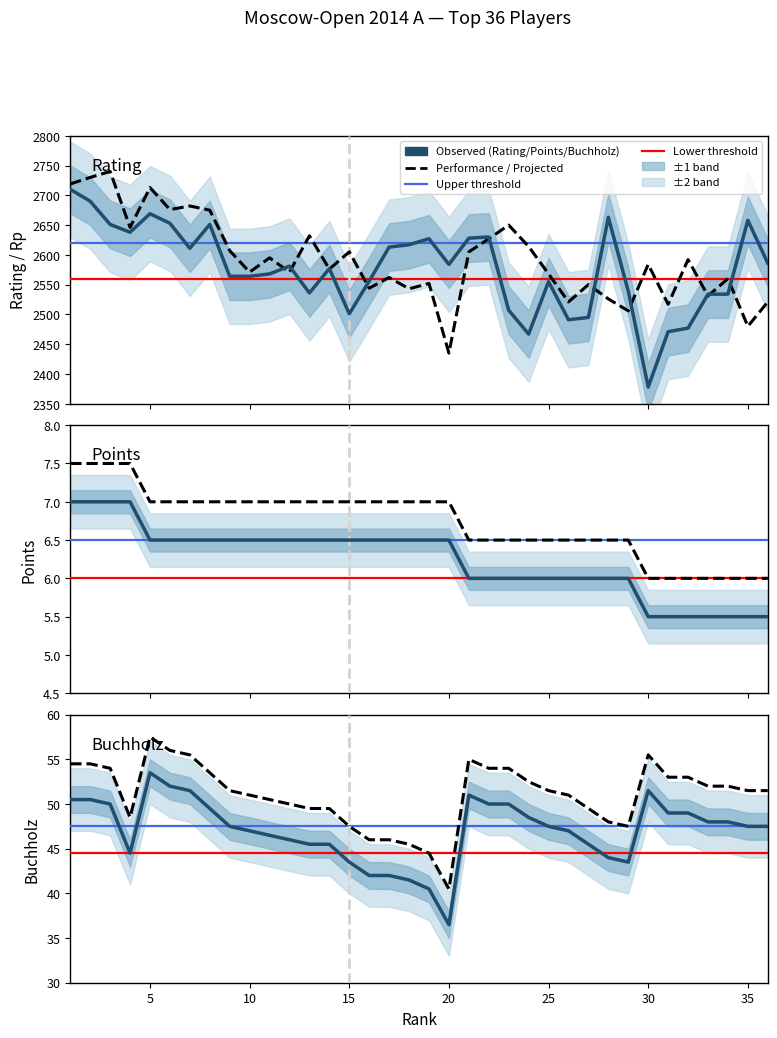

What is the greatest value displayed?

2710.0